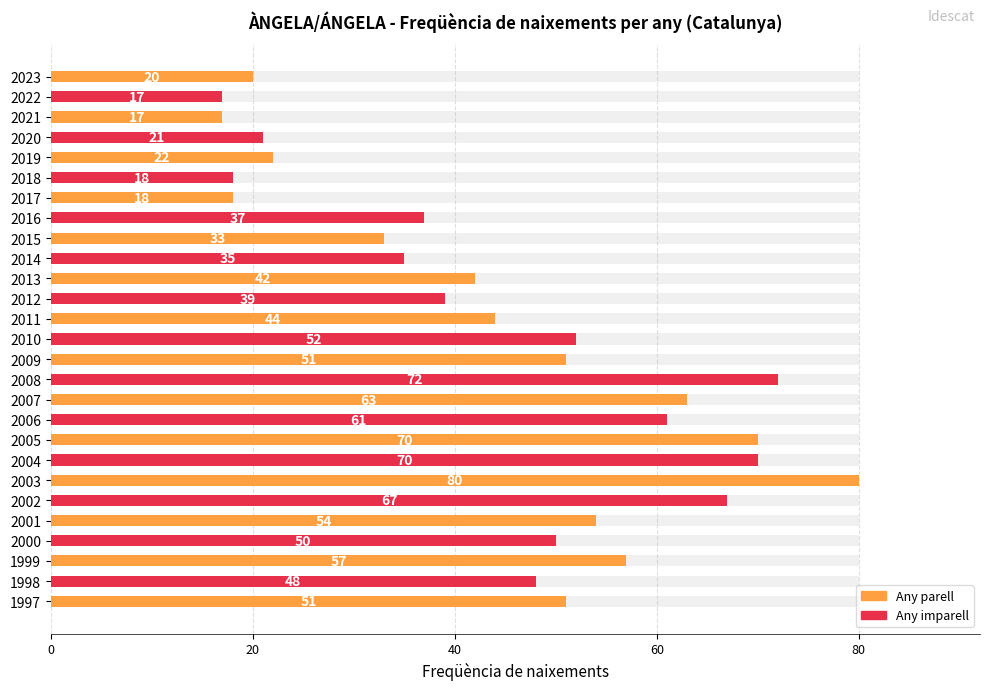

What is the difference between the second highest and minimum values?

55